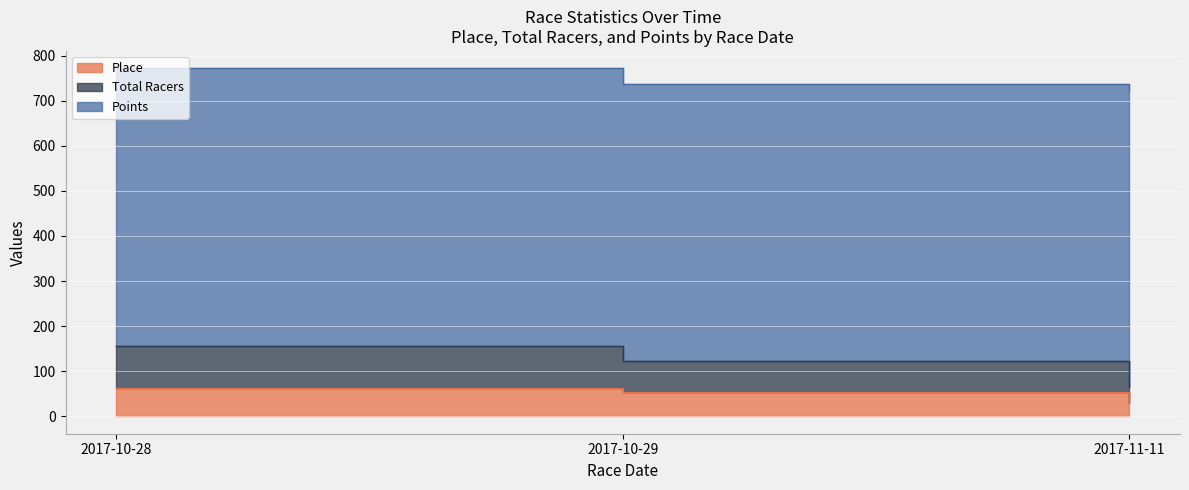

Is the value of Place at 2017-11-11 greater than the value of Total Racers at 2017-11-11?

No